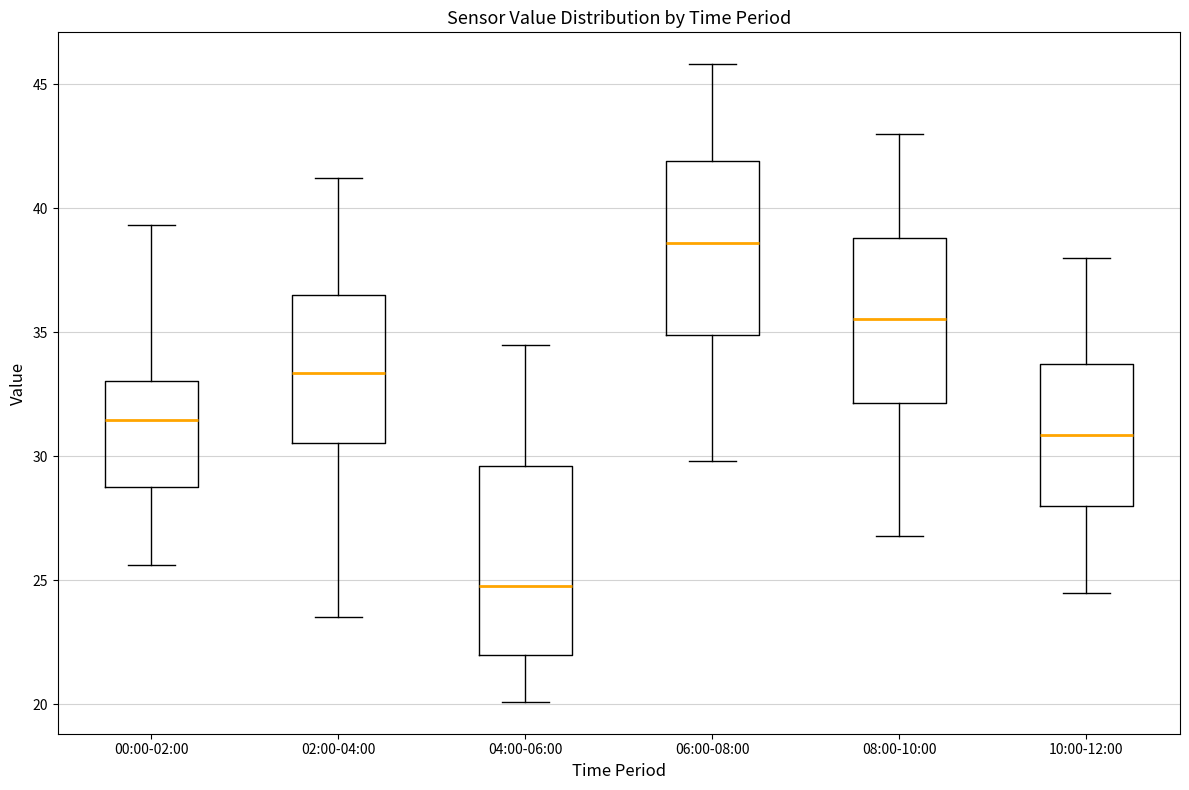

Reading left to right, read every box against the y-axis: the position of its median line, the range the box covers, and the ends of its whiskers. The values are not printed on the chart, so give them approximately, as read against the axis.

00:00-02:00: median 31.5, box 28.5 to 33.0, whiskers 25.5 to 39.5
02:00-04:00: median 33.5, box 30.5 to 36.5, whiskers 23.5 to 41.0
04:00-06:00: median 25.0, box 22.0 to 29.5, whiskers 20.0 to 34.5
06:00-08:00: median 38.5, box 35.0 to 42.0, whiskers 30.0 to 46.0
08:00-10:00: median 35.5, box 32.0 to 39.0, whiskers 27.0 to 43.0
10:00-12:00: median 31.0, box 28.0 to 33.5, whiskers 24.5 to 38.0